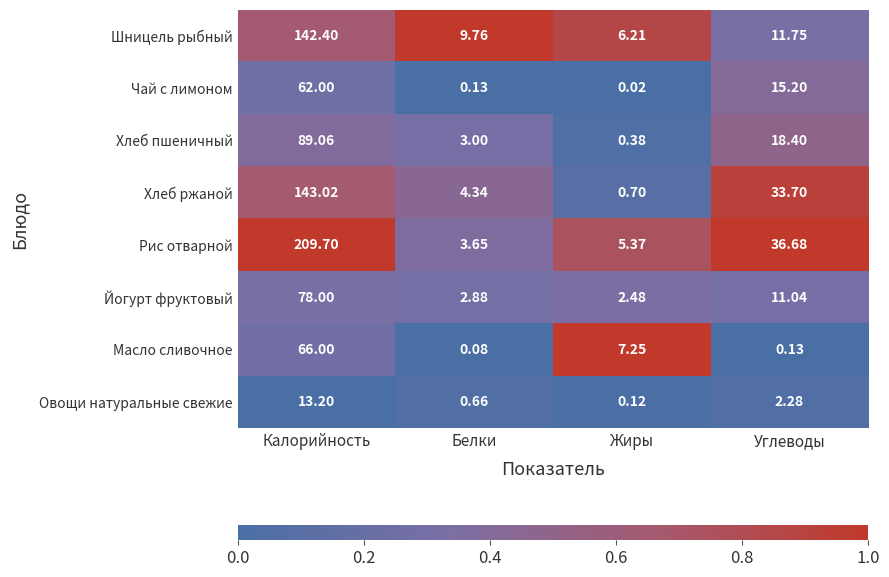

At which label does Масло сливочное reach its peak?

Калорийность